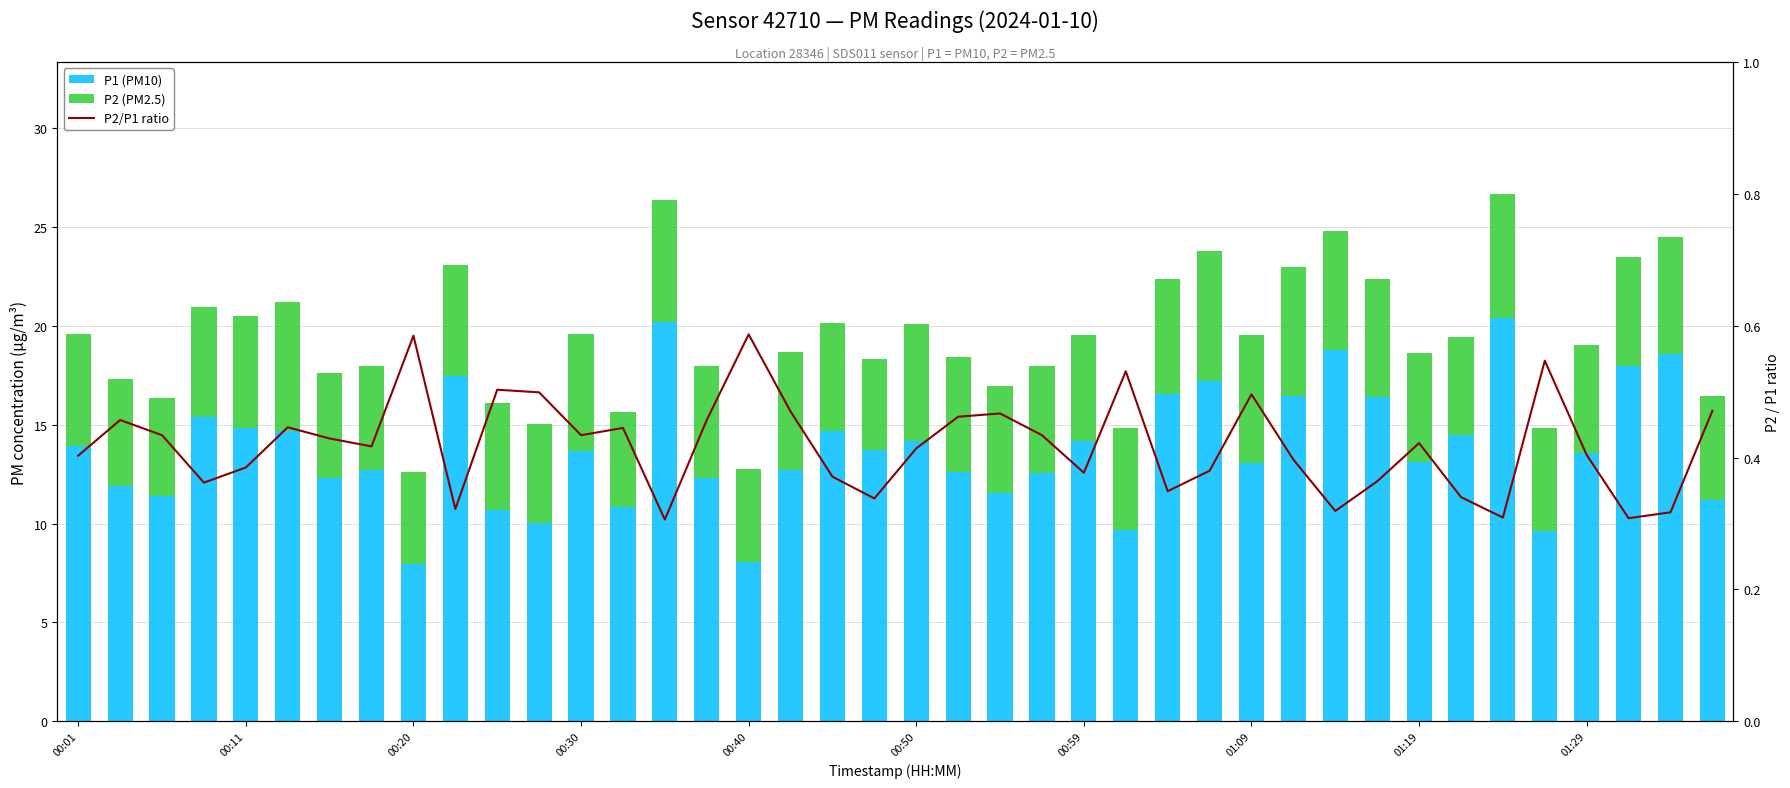

The P1 (PM10) series shows 13.1 at 01:09. True or false?

True